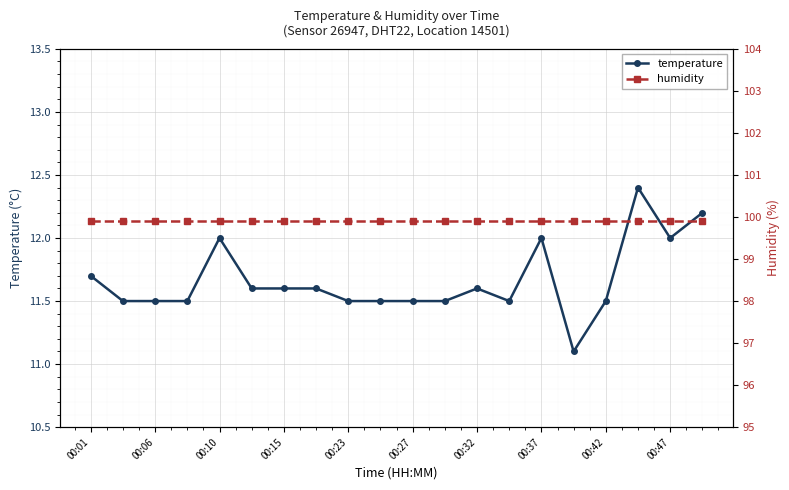

Is it true that temperature equals 5.0 at 00:15?

False